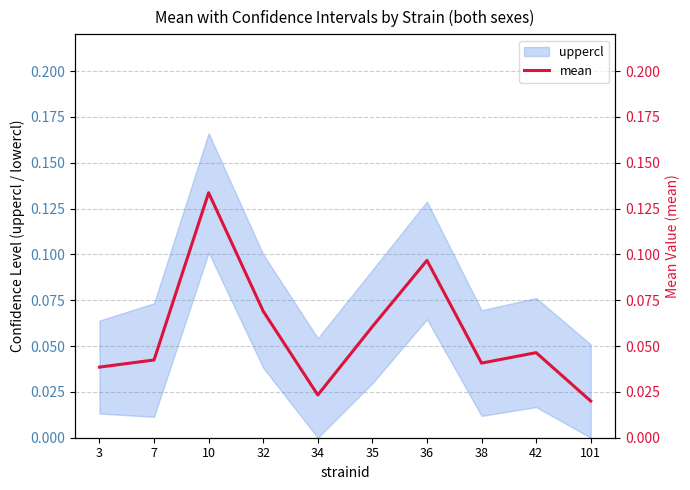

True or false: mean and lowercl intersect in this chart.

False